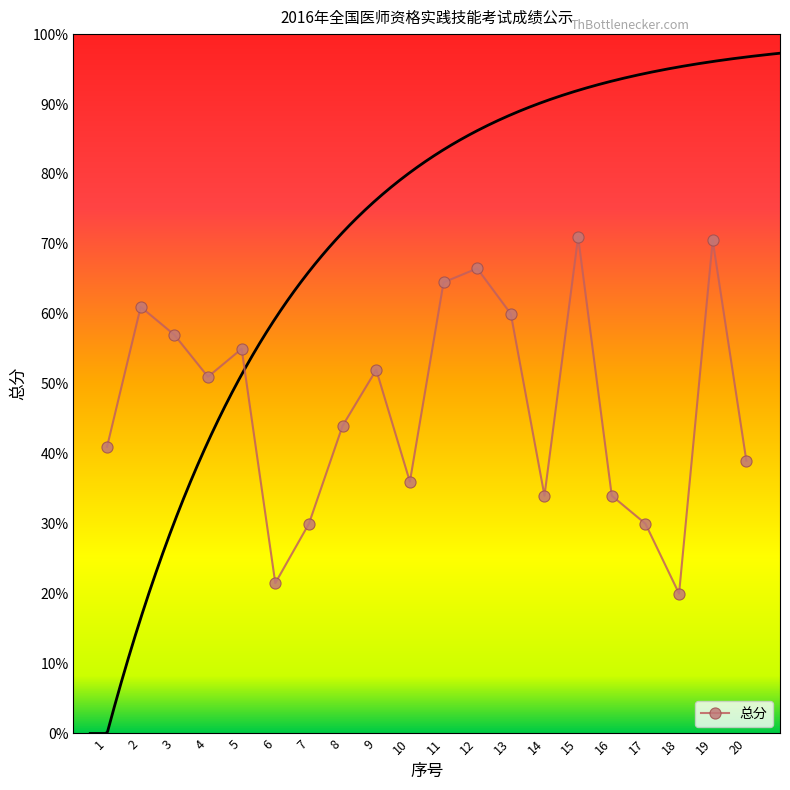

Which label corresponds to the largest value in the chart?

15